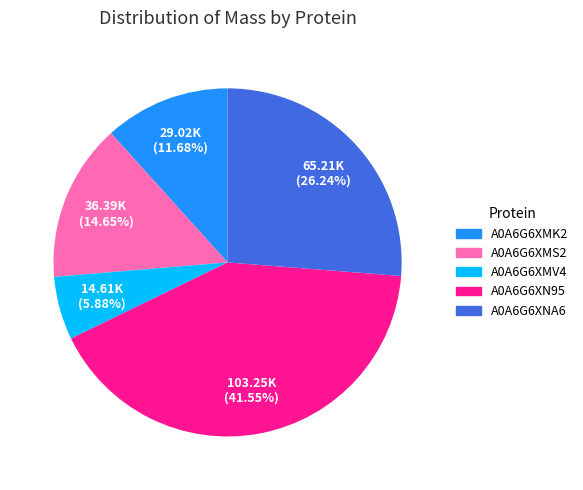

Rank the categories by value from highest to lowest.

A0A6G6XN95, A0A6G6XNA6, A0A6G6XMS2, A0A6G6XMK2, A0A6G6XMV4